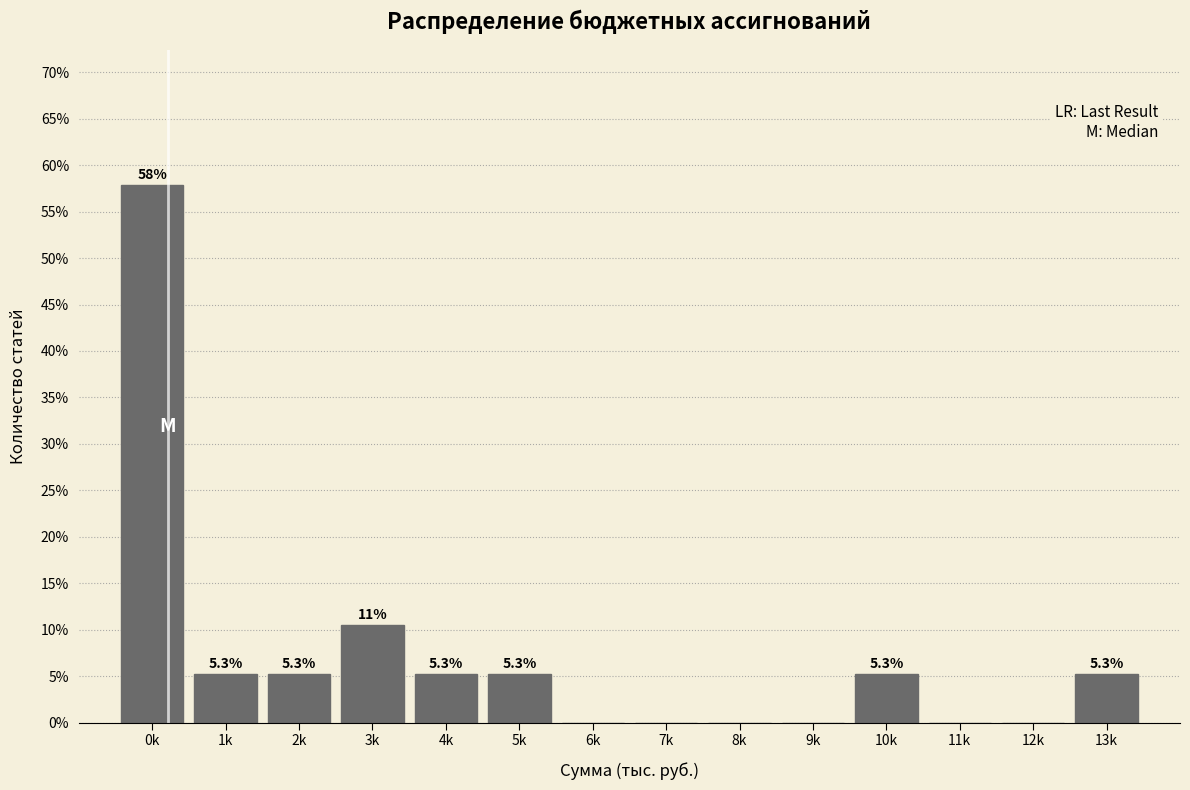

Reading right to left, transcribe all the data shown in this chart.

13k=5.3	12k=0.0	11k=0.0	10k=5.3	9k=0.0	8k=0.0	7k=0.0	6k=0.0	5k=5.3	4k=5.3	3k=10.5	2k=5.3	1k=5.3	0k=57.9